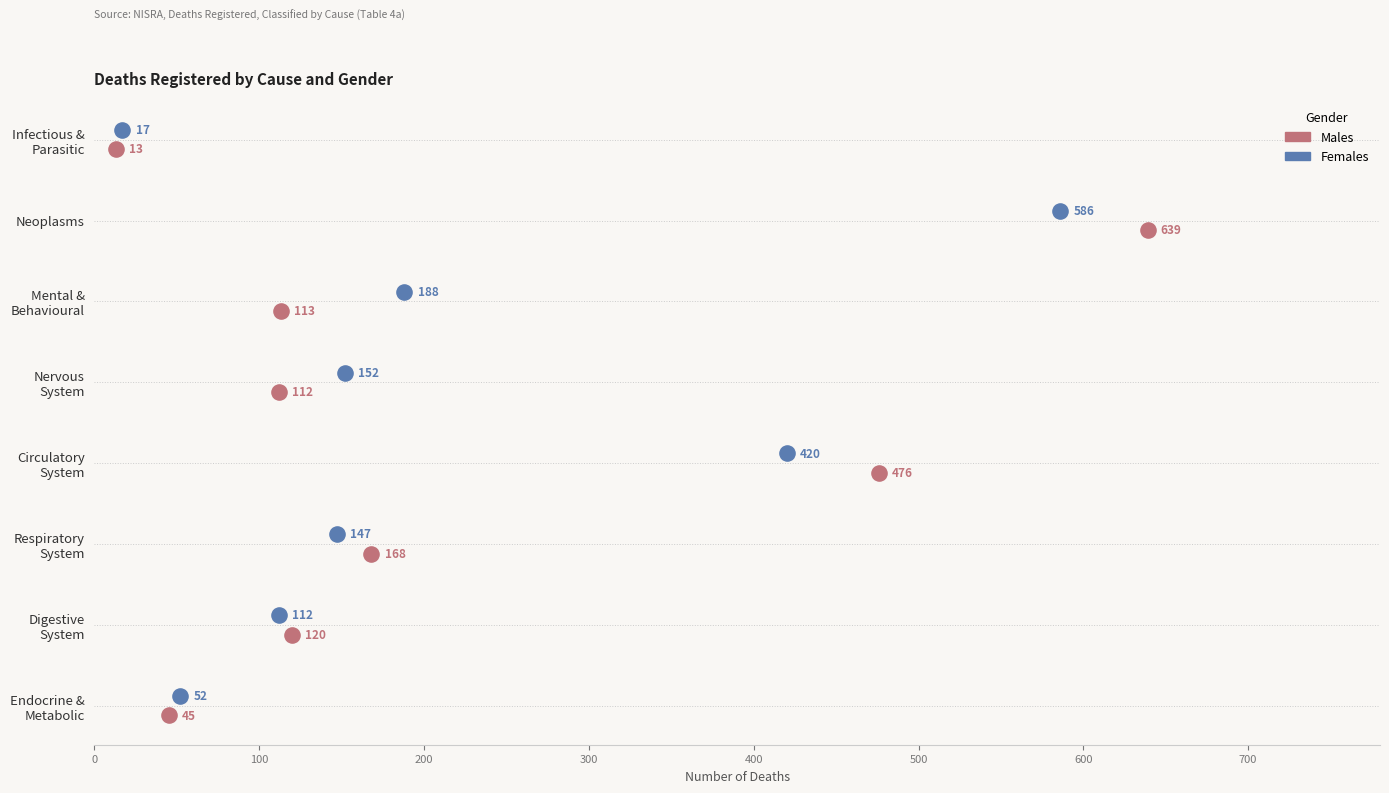

Which series reaches the minimum Y coordinate?

Females